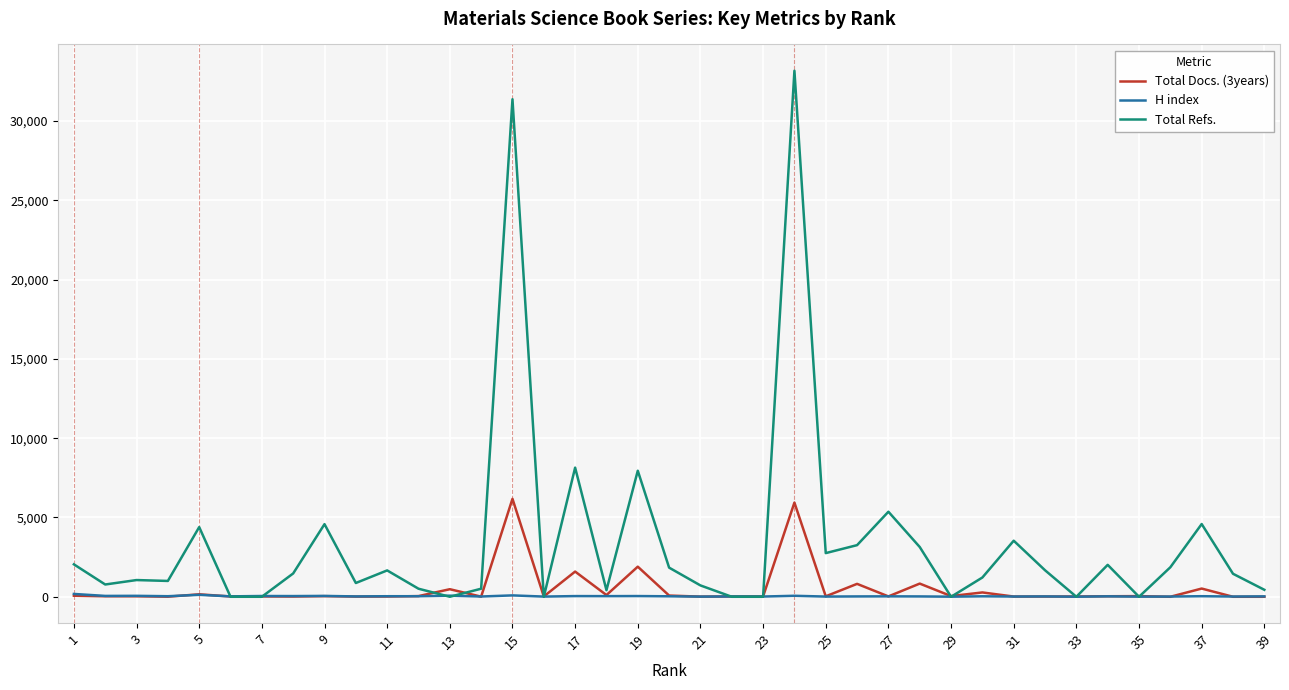

List the series in order of their peak value, highest first.

Total Refs., Total Docs. (3years), H index